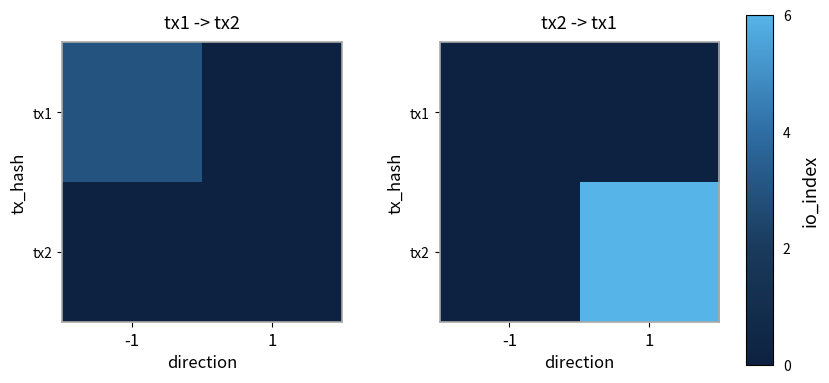

List the series in order of their overall mean, highest first.

tx2, tx1